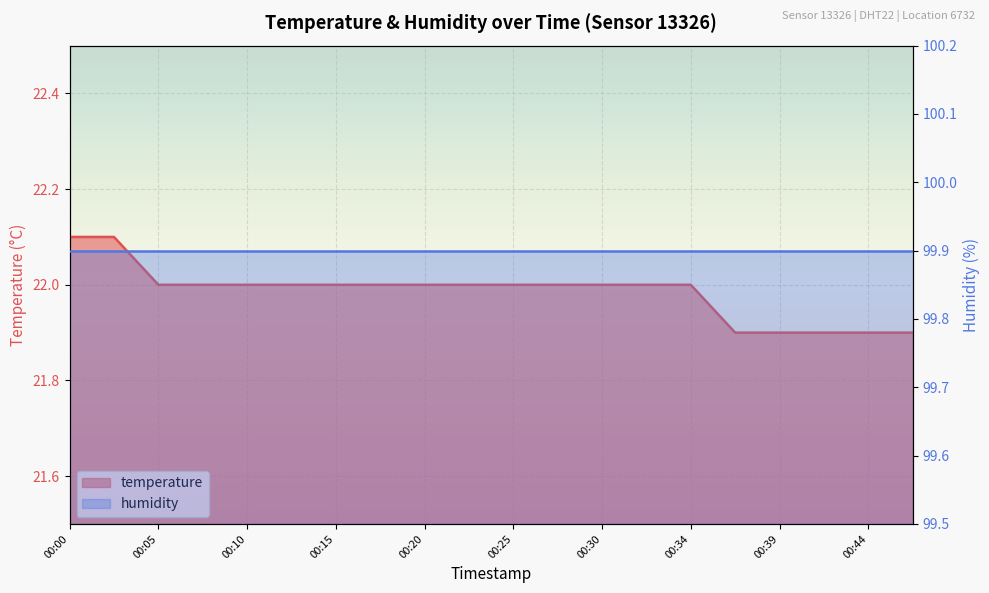

What is the maximum value shown in the chart?

22.1